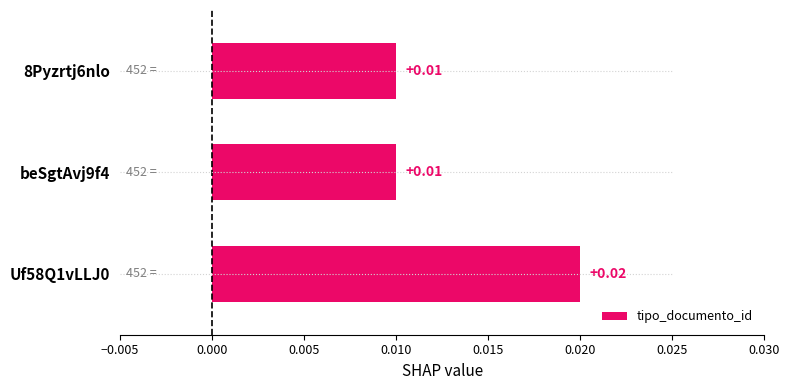

Between 8Pyzrtj6nlo and beSgtAvj9f4, which is larger?

8Pyzrtj6nlo